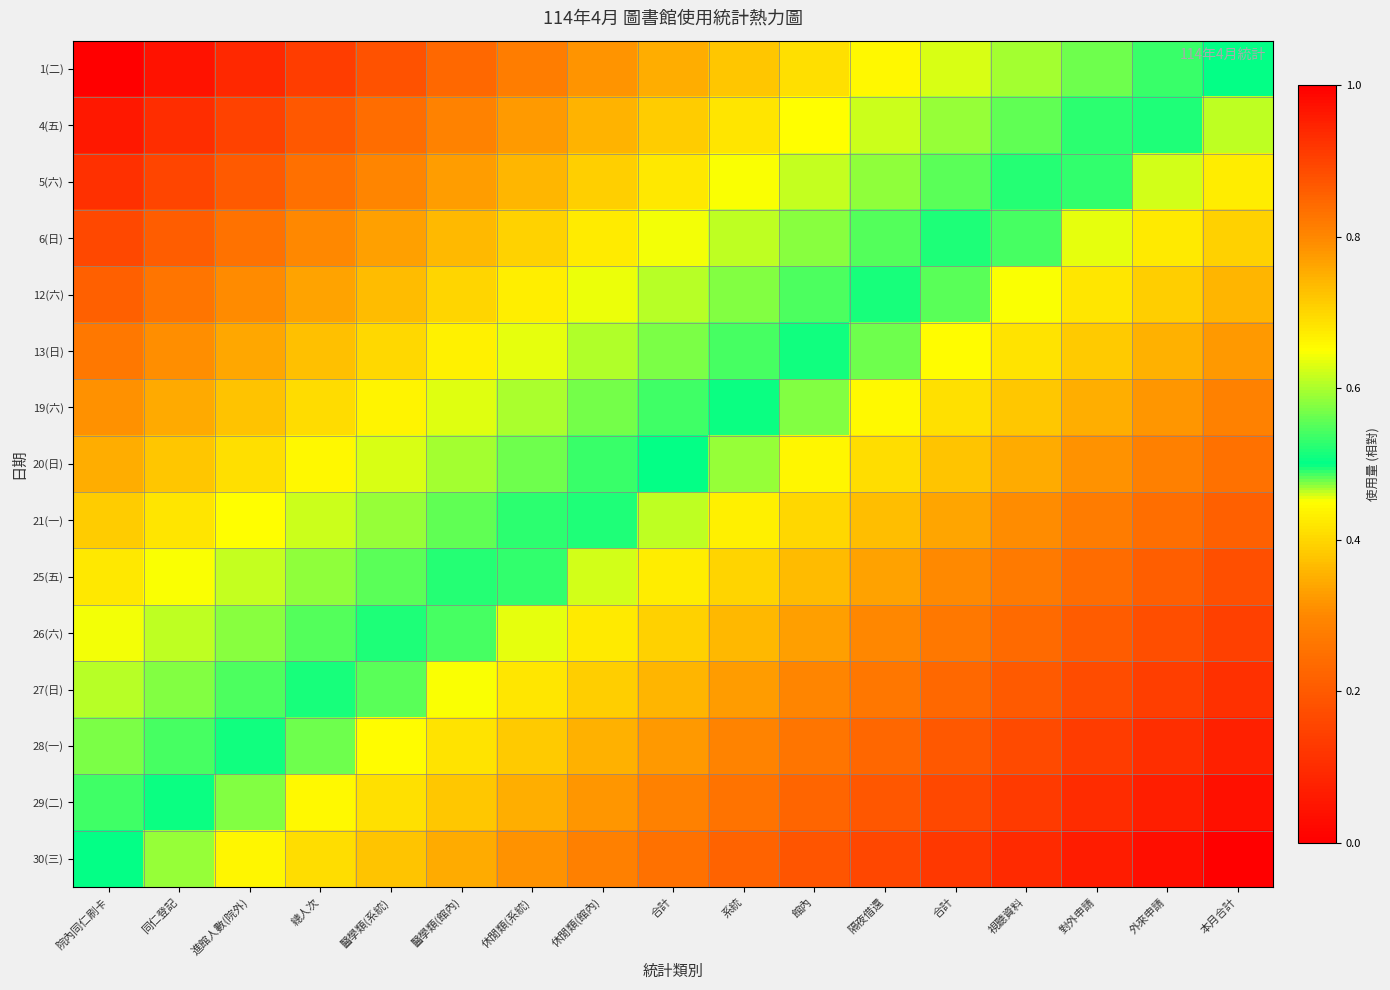

Which series has the largest range (max minus min)?

1(二)